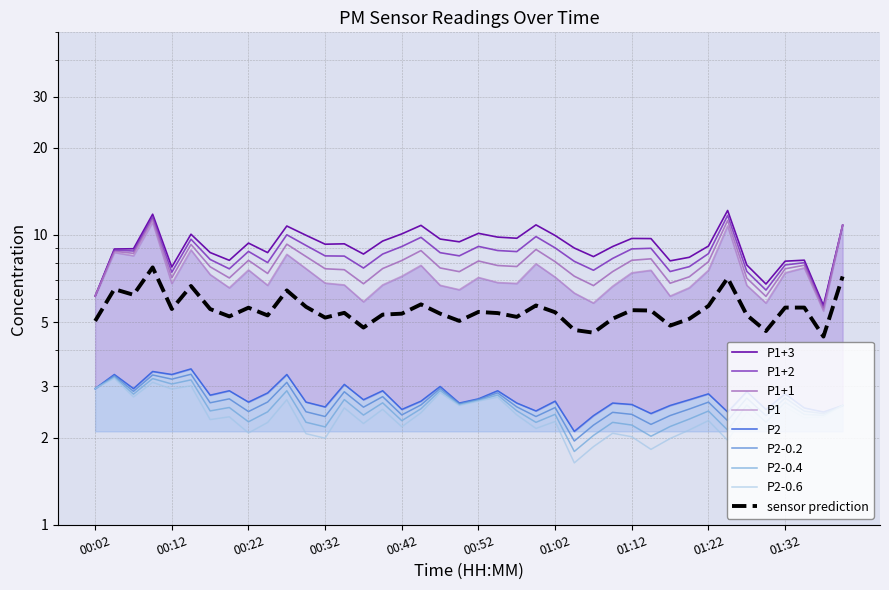

True or false: P2 and P1 cross at least once.

False